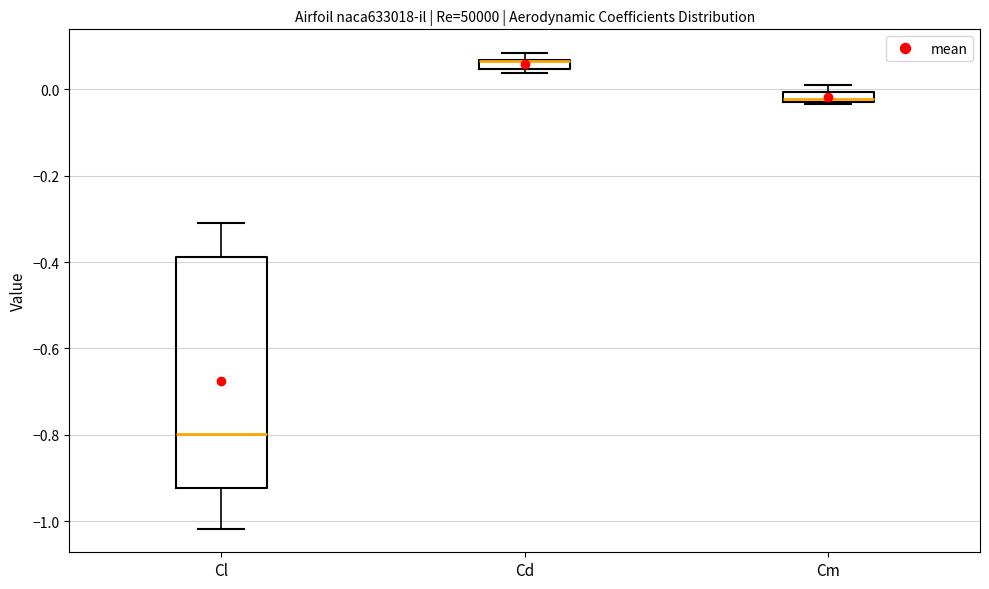

Comparing the boxes themselves (not the whiskers), which one is the tallest?

Cl